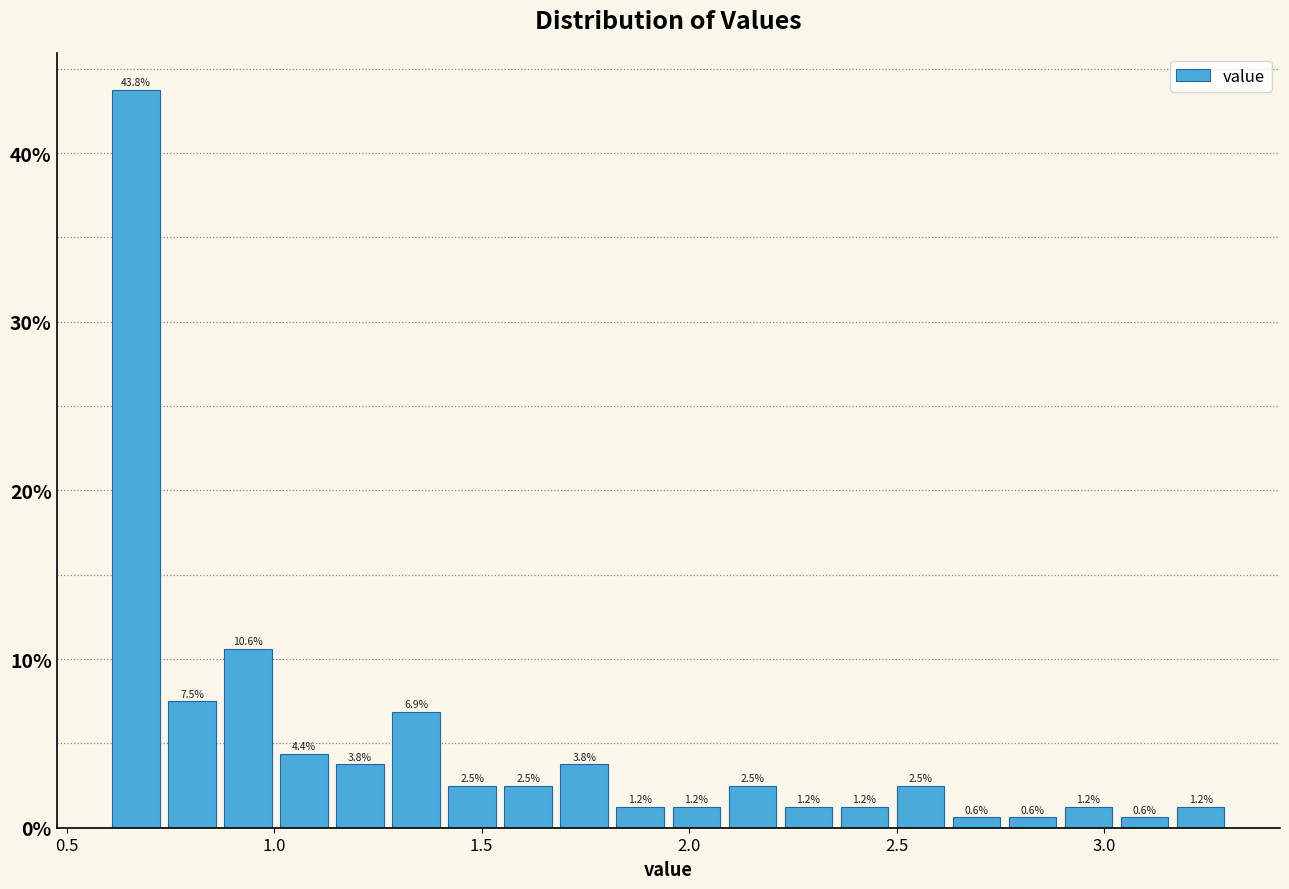

Read against the x-axis, roughly where is the centre of the tallest bar?

0.65